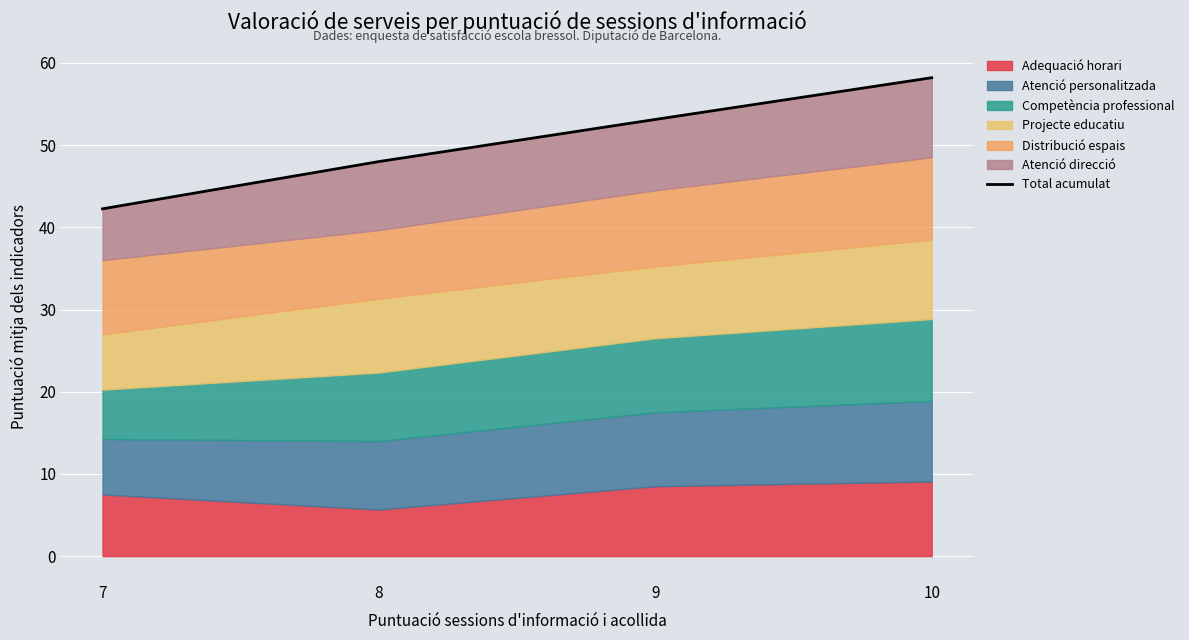

What is the value of the 3rd point from the left?

53.1